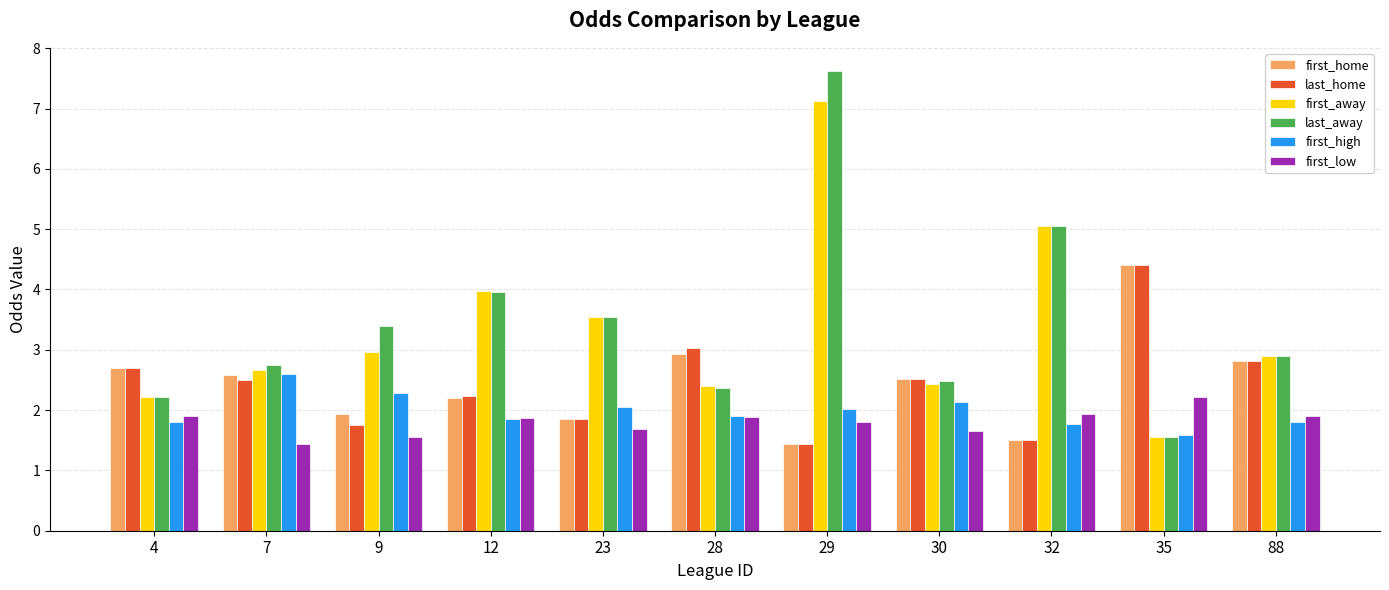

At which label does first_away reach its minimum?

35